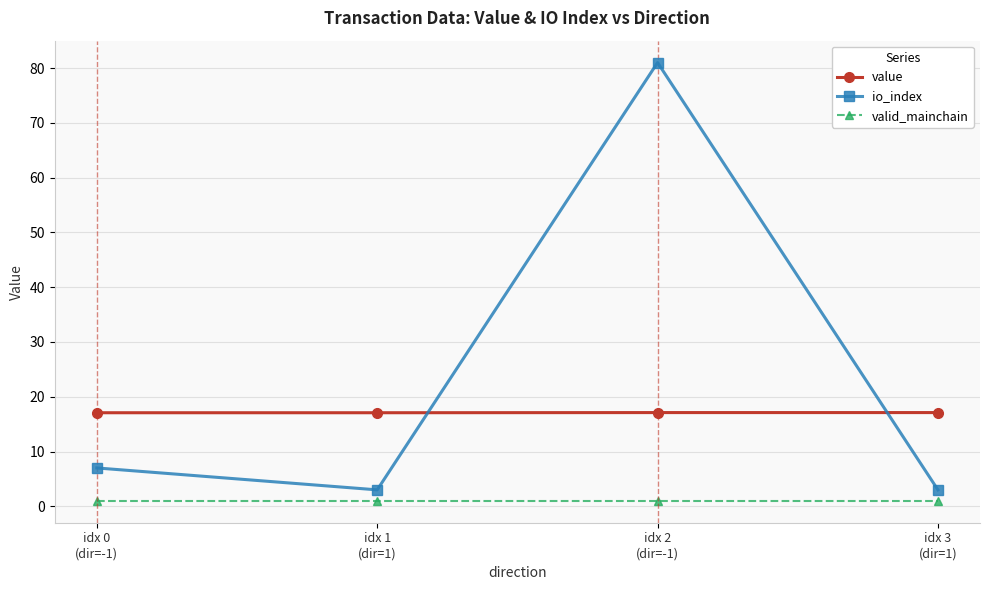

What is the sum of the io_index values at idx 3
(dir=1) and idx 0
(dir=-1)?

10.0